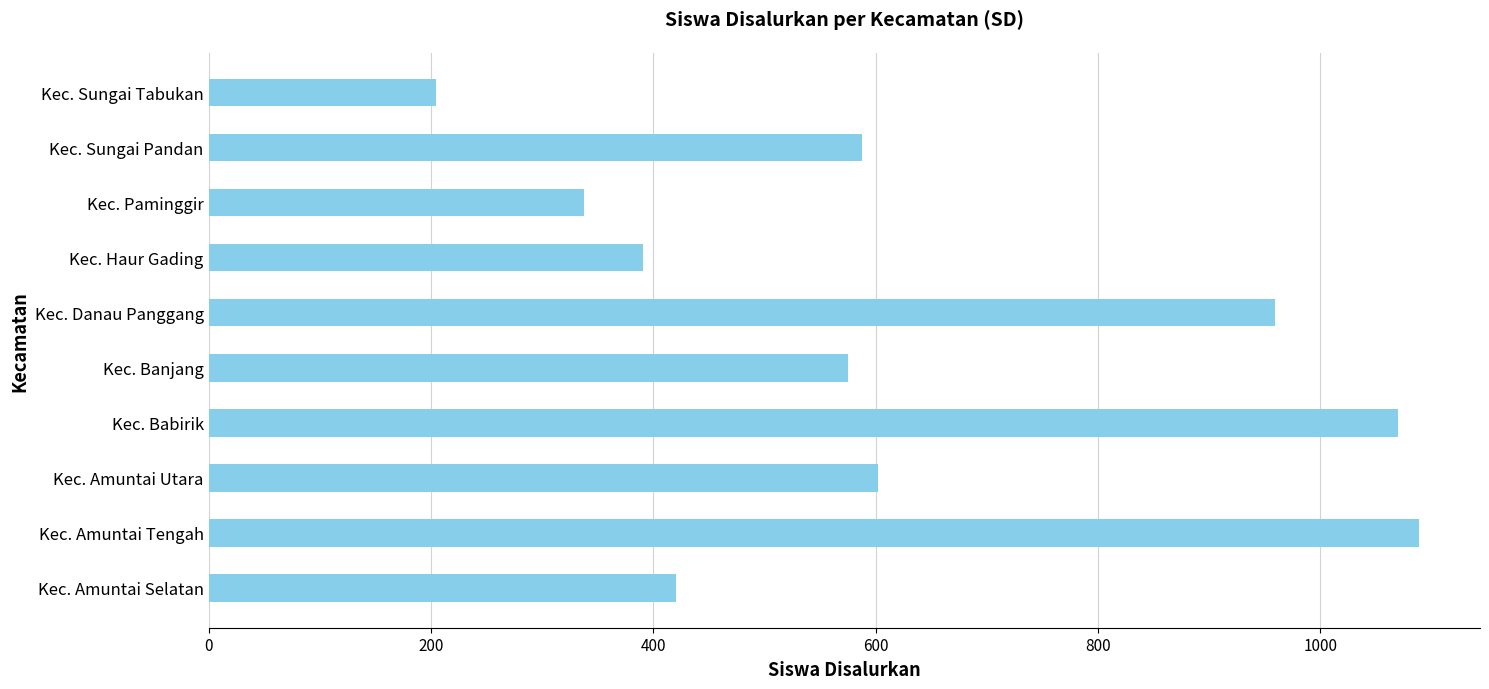

Which has a higher value, Kec. Amuntai Utara or Kec. Paminggir?

Kec. Amuntai Utara